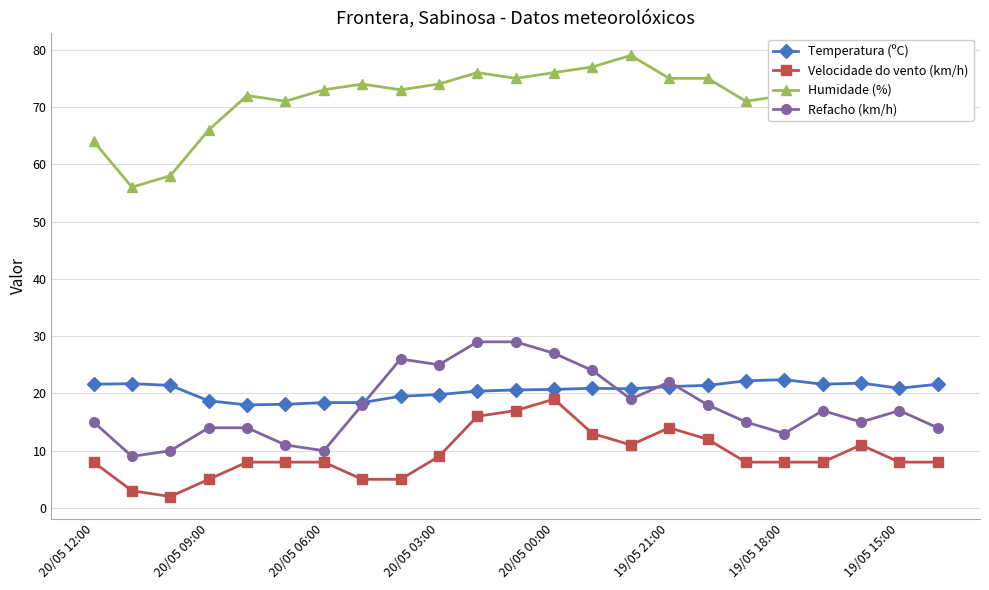

What is the sum of all Refacho (km/h) values?

411.0